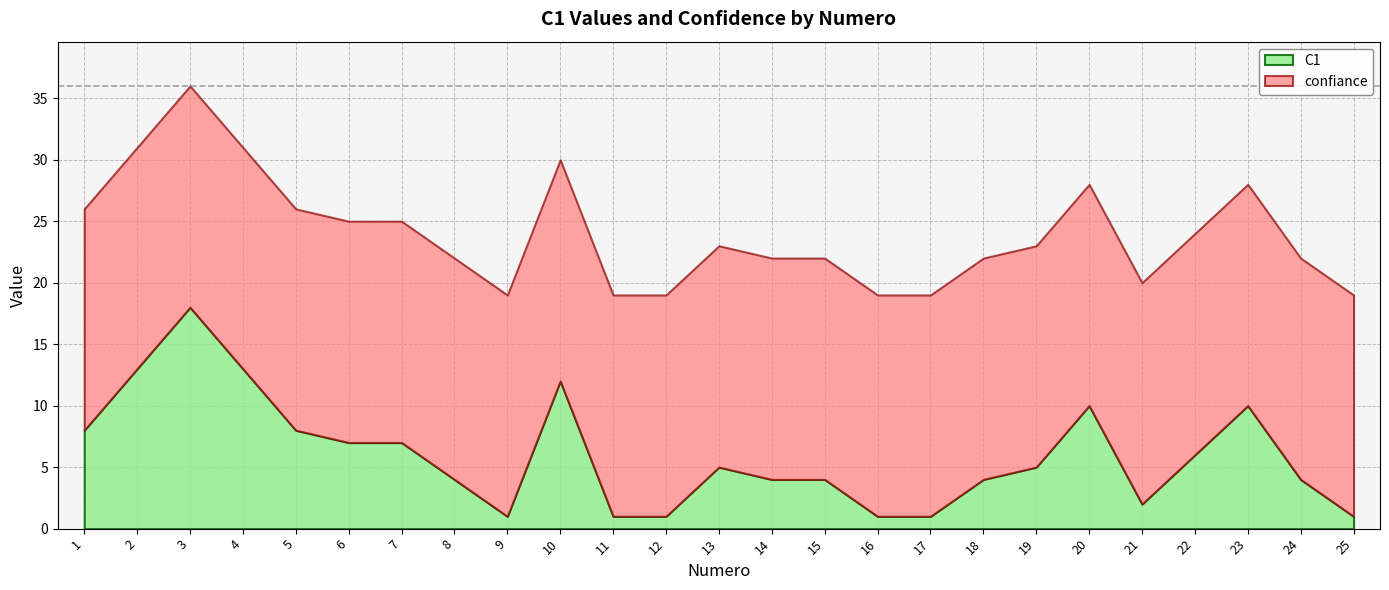

List the series in order of their peak value, lowest first.

confiance, C1